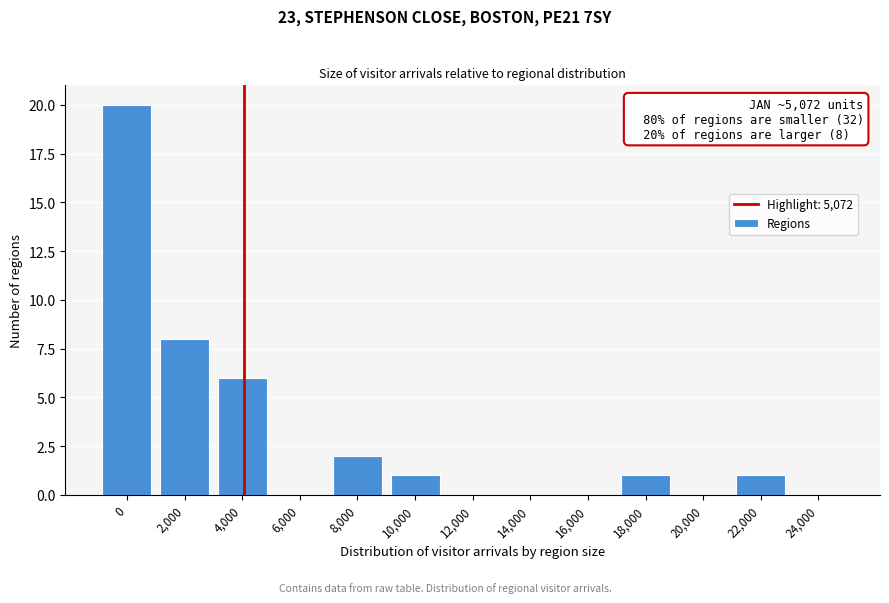

Reading right to left, what are all the values shown in this chart?

24,000=0	22,000=1	20,000=0	18,000=1	16,000=0	14,000=0	12,000=0	10,000=1	8,000=2	6,000=0	4,000=6	2,000=8	0=20